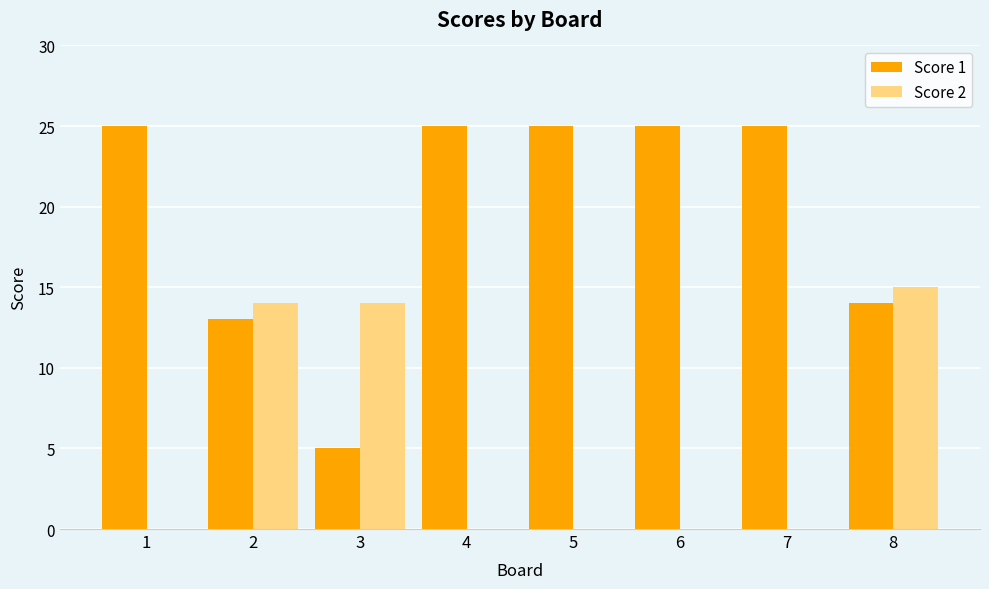

What is the sum of the Score 1 values at 7 and 2?

38